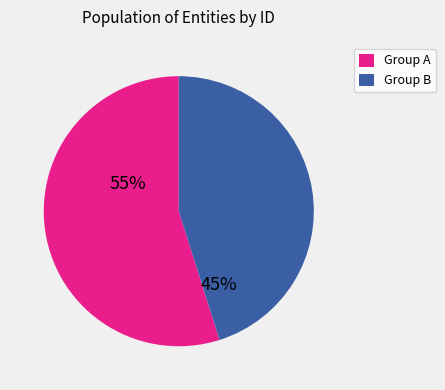

How many segments does this pie chart have?

2